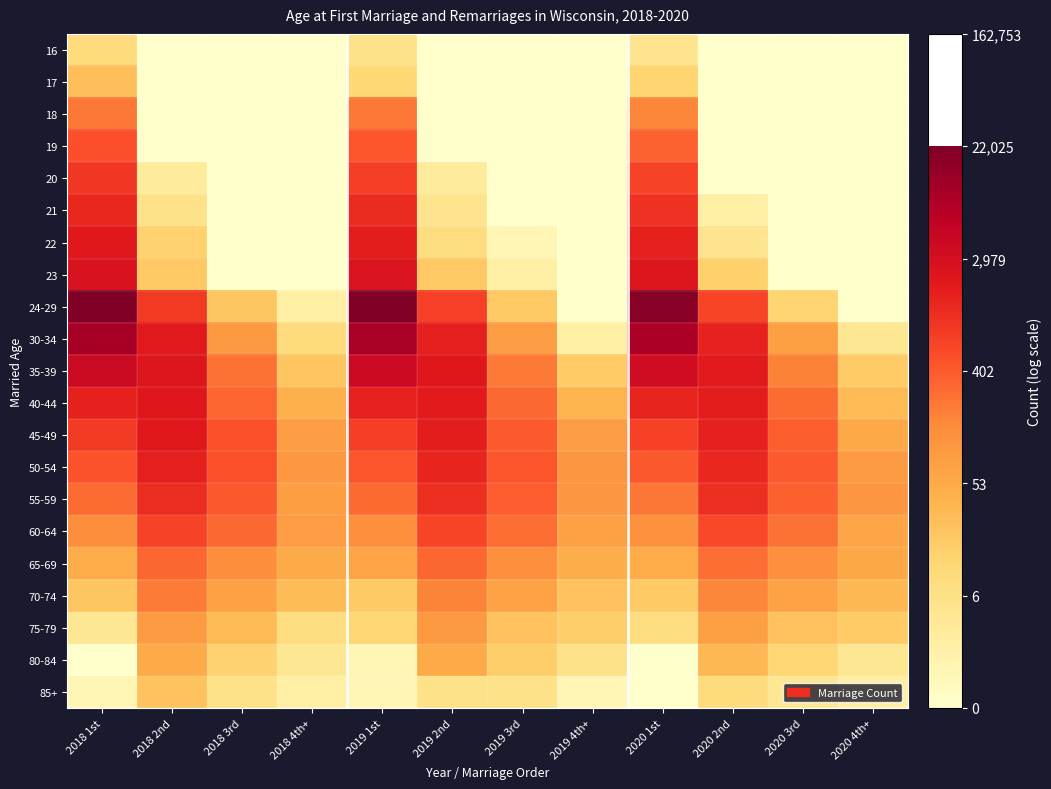

What is the total value across all series at 2019 3rd?

61.2